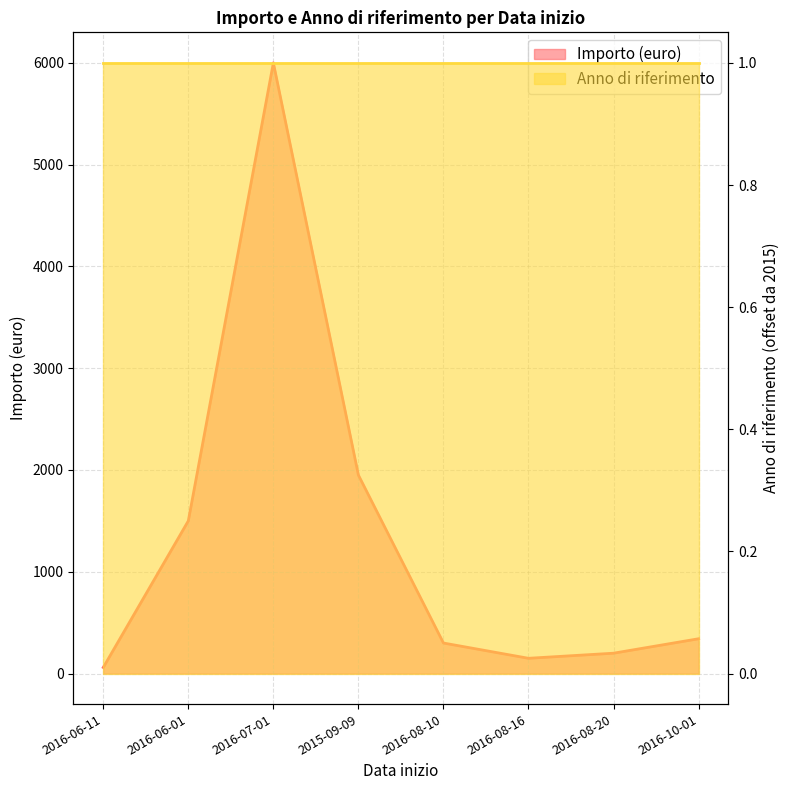

Does the chart display data point markers on the line(s)?

No